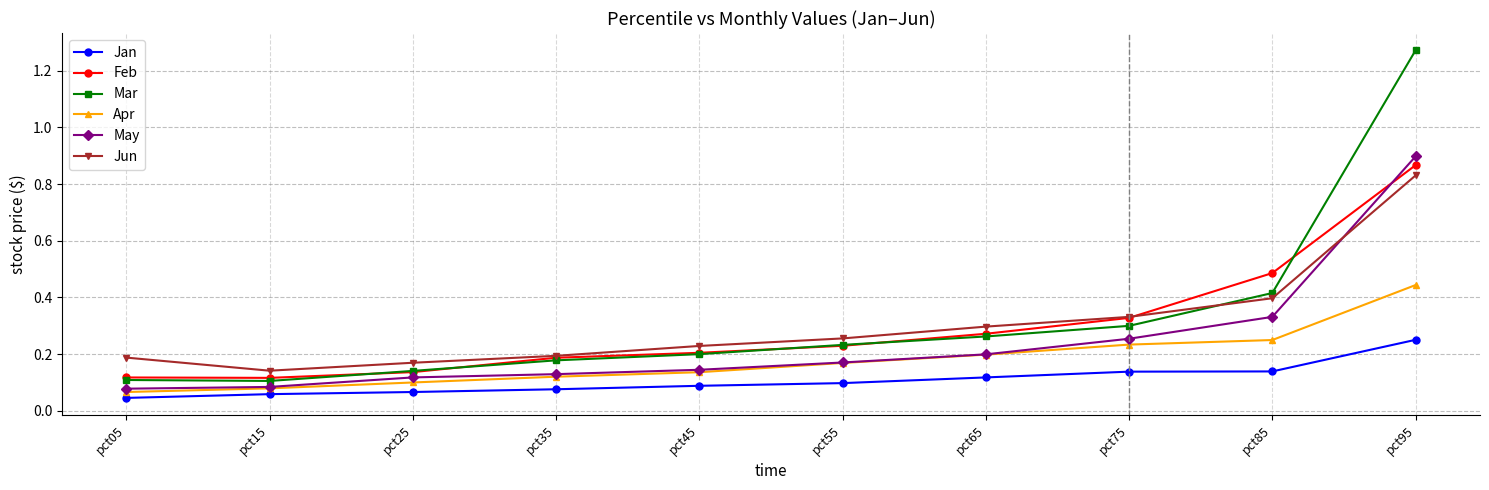

What are all the series names shown in the legend?

Jan, Feb, Mar, Apr, May, Jun